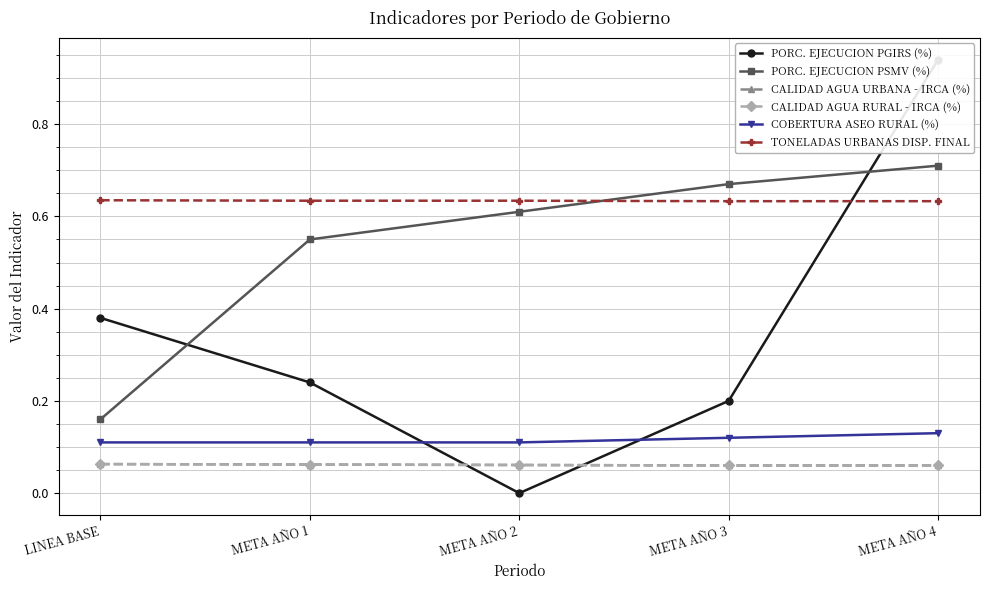

Which series has the widest spread of values?

PORC. EJECUCION PGIRS (%)